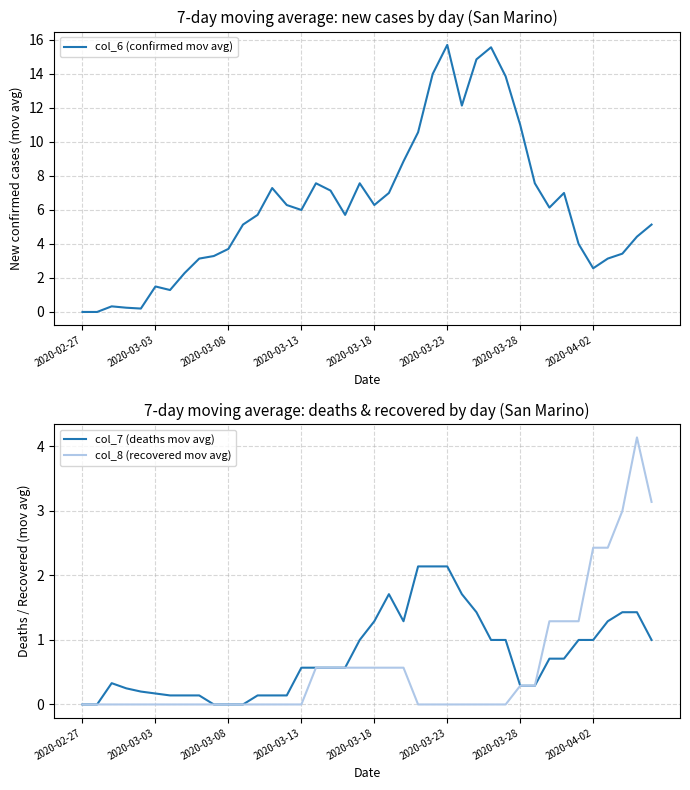

Between 26 and 27, which series saw the biggest shift?

col_6 (confirmed mov avg)